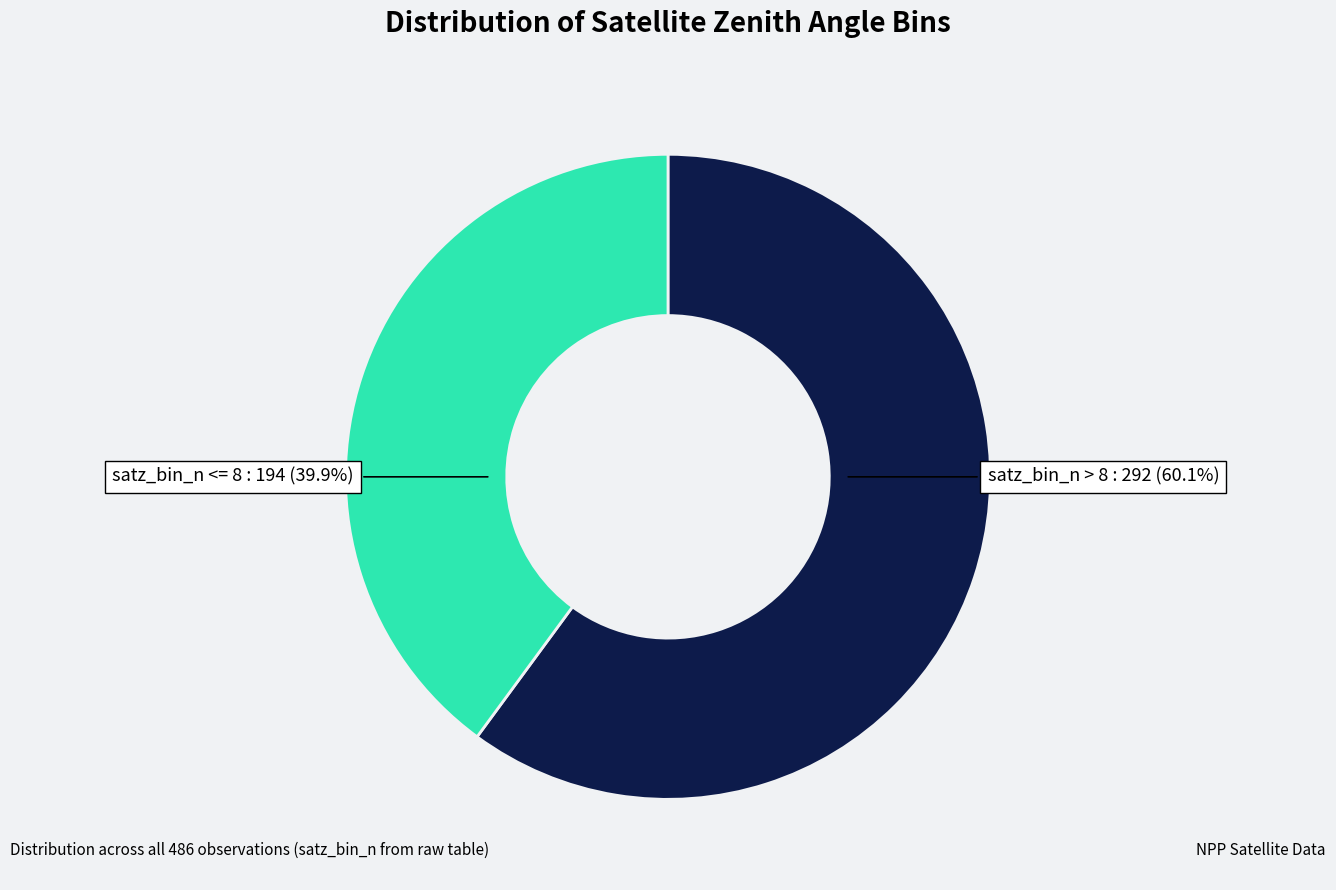

What percentage do satz_bin_n <= 8 and satz_bin_n > 8 together represent?

100.0%